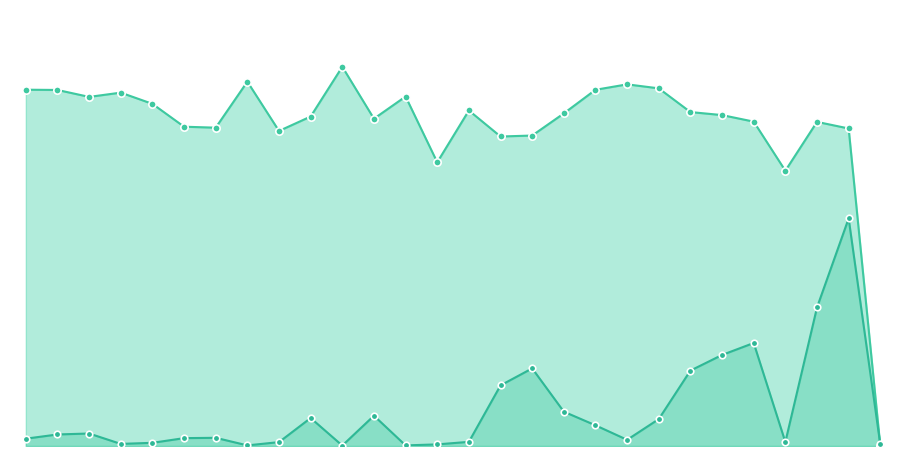

Which series has the largest total across all categories?

Forested total (%)